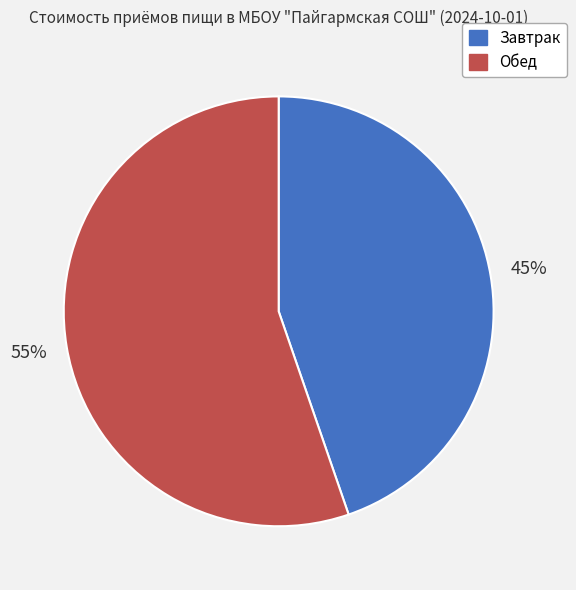

How many segments does this pie chart have?

2